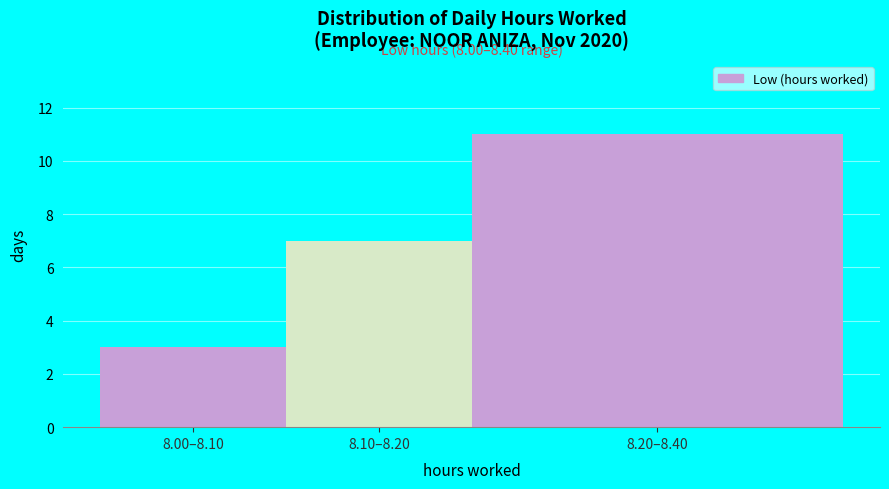

Reading right to left, list all the values displayed in this chart.

8.20–8.40=11	8.10–8.20=7	8.00–8.10=3